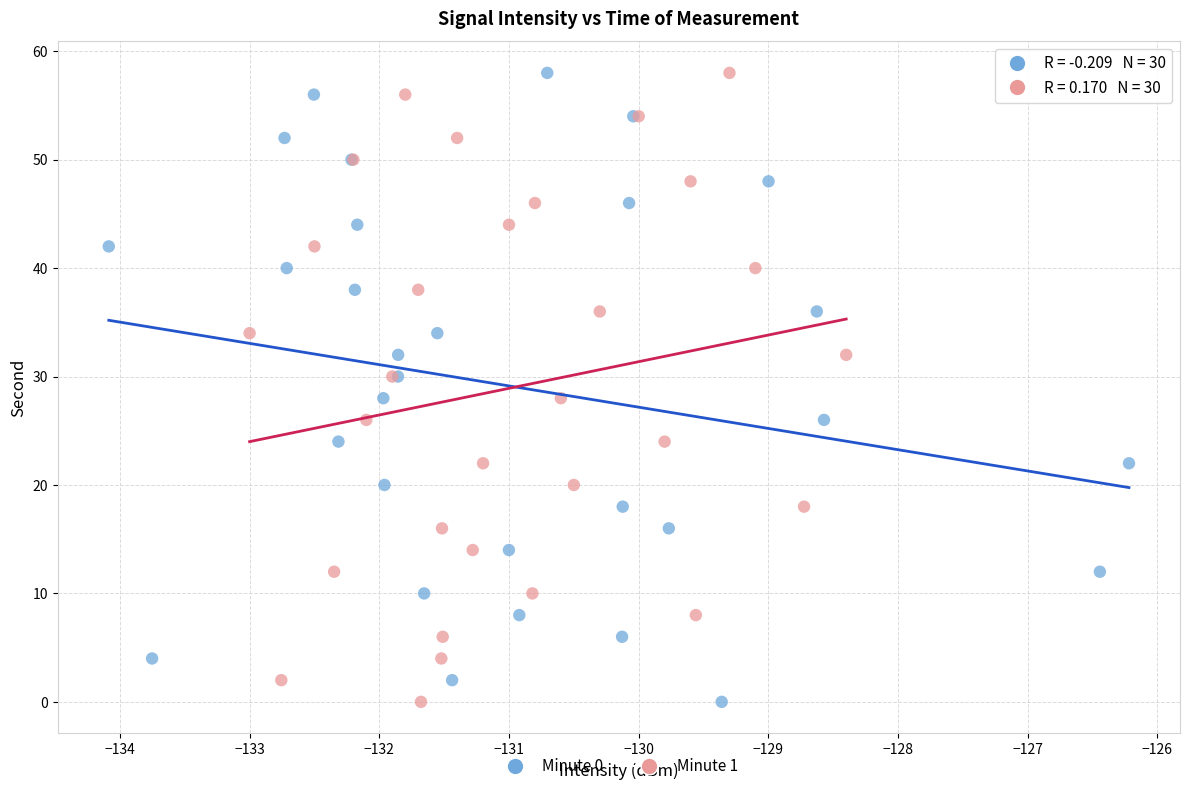

What are all the series names shown in the legend?

Minute 0, Minute 1